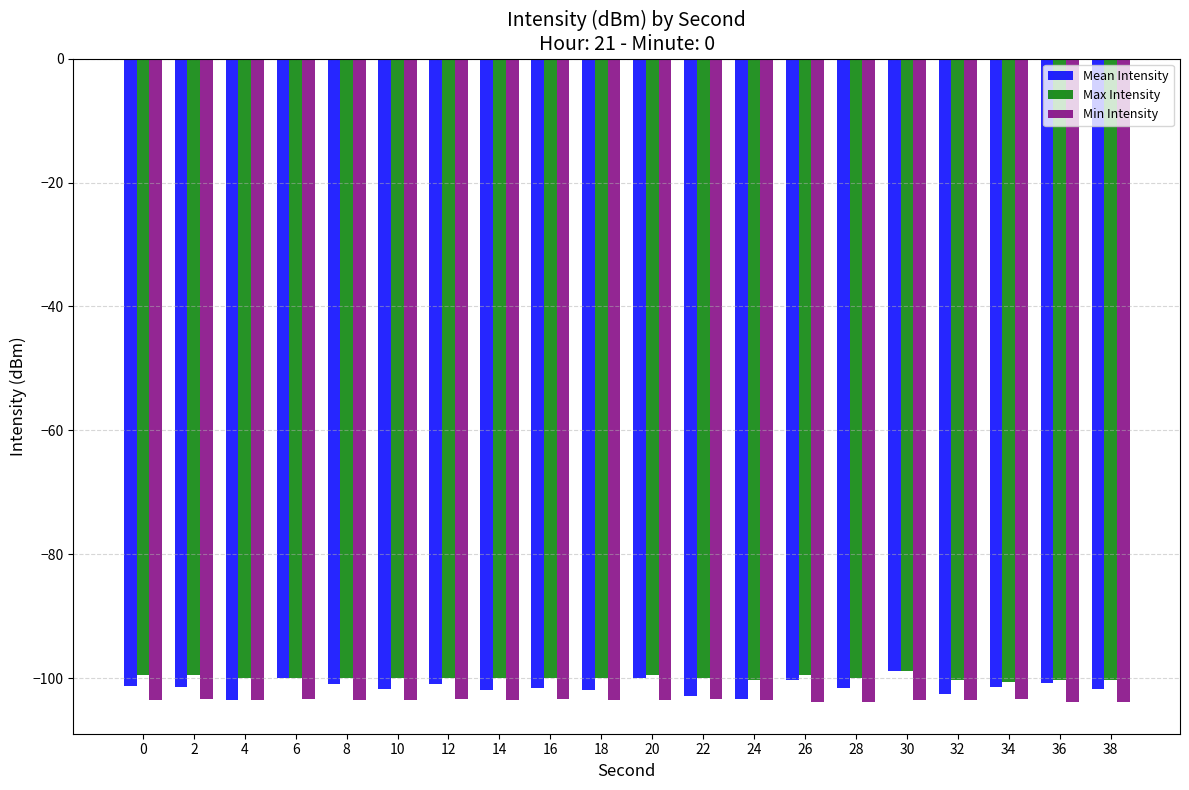

At 28, list the series in order from smallest to largest.

Min Intensity, Mean Intensity, Max Intensity